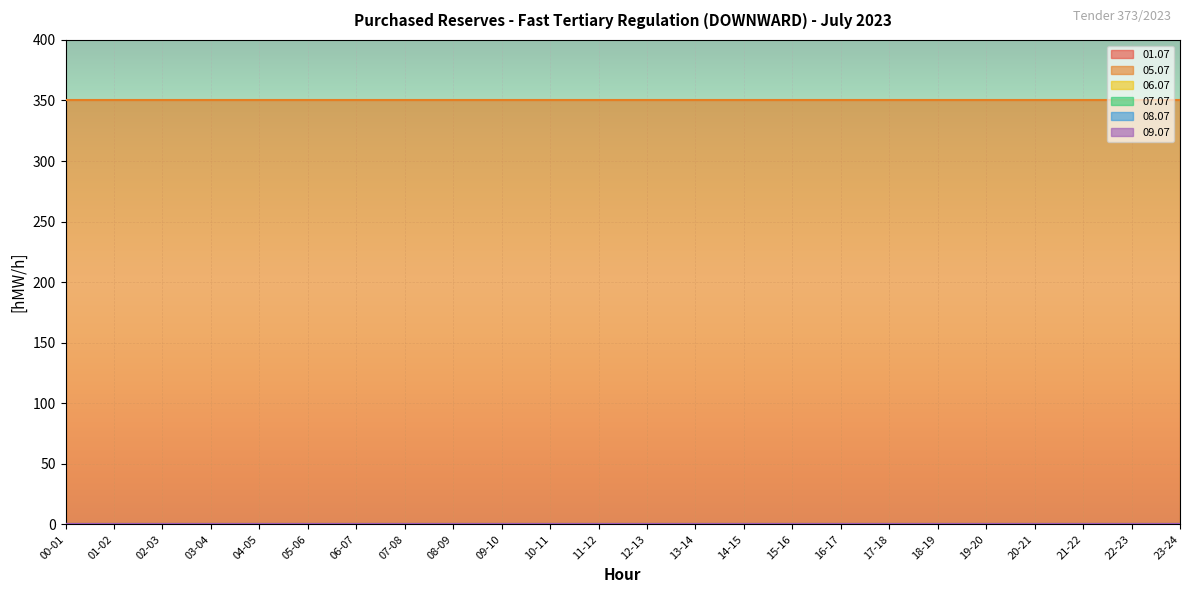

What is the spread (max minus min) of values at 15-16?

350